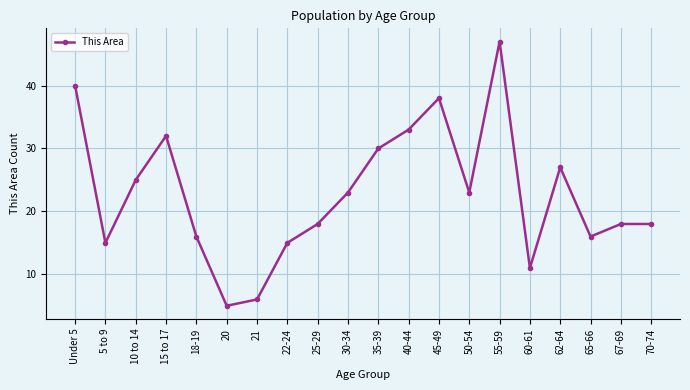

Which has a higher value, 60-61 or 55-59?

55-59